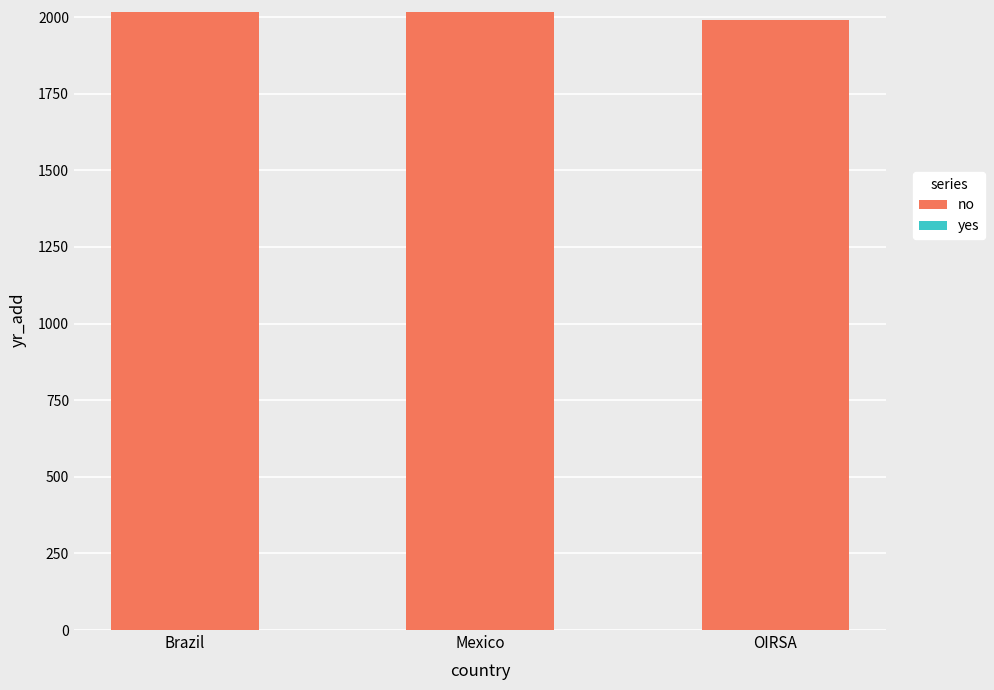

Is it true that no equals 2629 at Mexico?

False